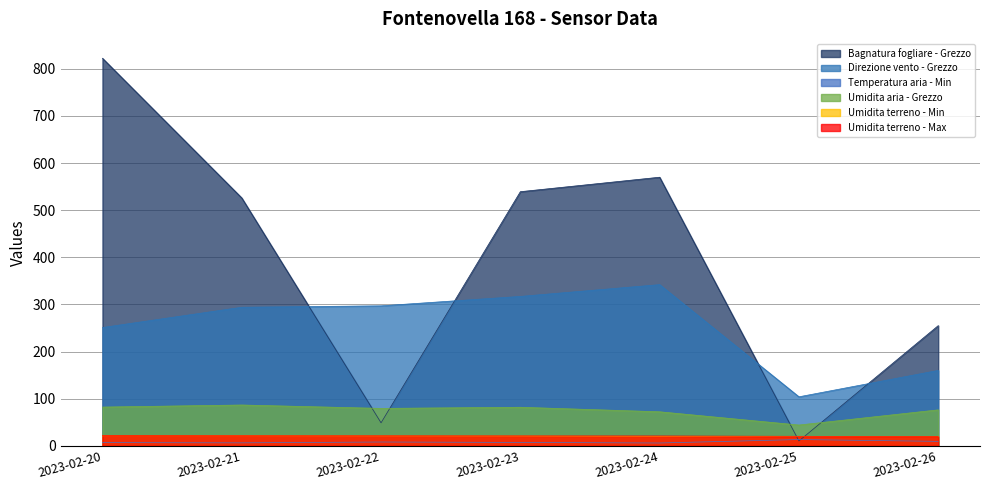

What is the value of the Umidita aria - Grezzo point at the 3rd from the left?

79.4